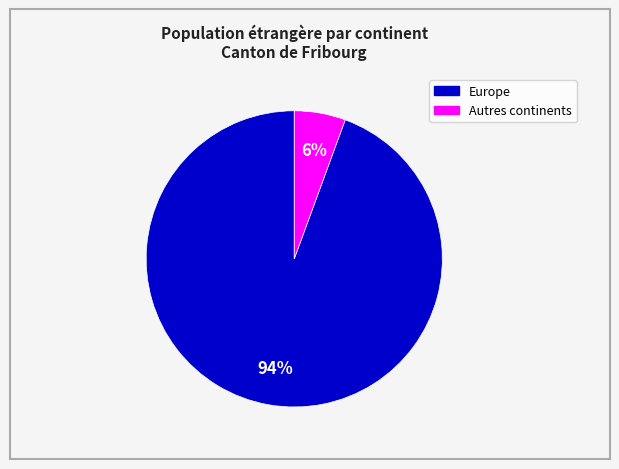

Is there a majority slice in this chart?

Yes